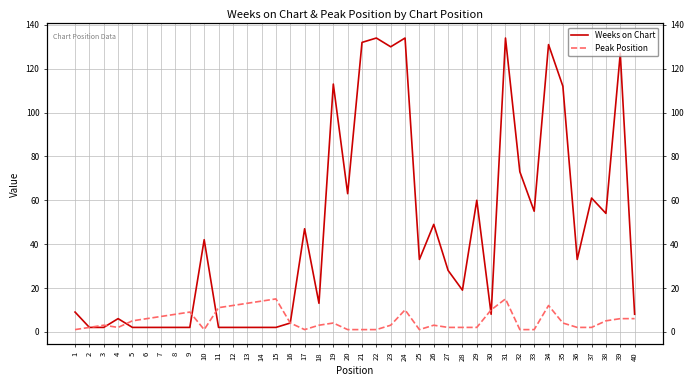

Rank the categories by Weeks on Chart value from highest to lowest.

22, 24, 31, 21, 34, 23, 39, 19, 35, 32, 20, 37, 29, 33, 38, 26, 17, 10, 25, 36, 27, 28, 18, 1, 30, 40, 4, 16, 2, 3, 5, 6, 7, 8, 9, 11, 12, 13, 14, 15